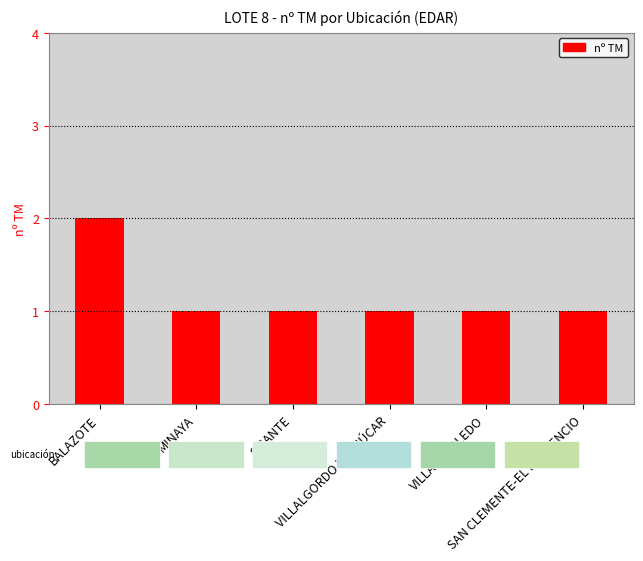

What is the sum of the values at VILLARROBLEDO and BALAZOTE?

3